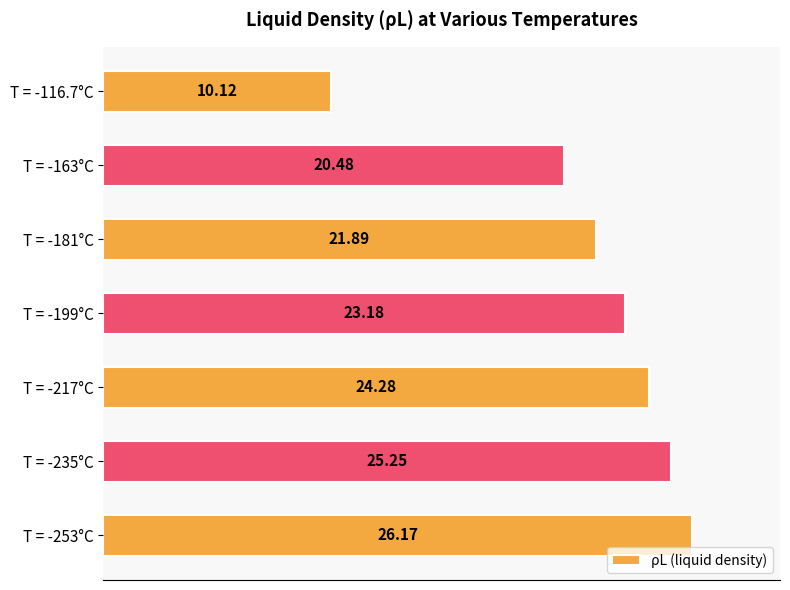

How many data points are above 23?

4